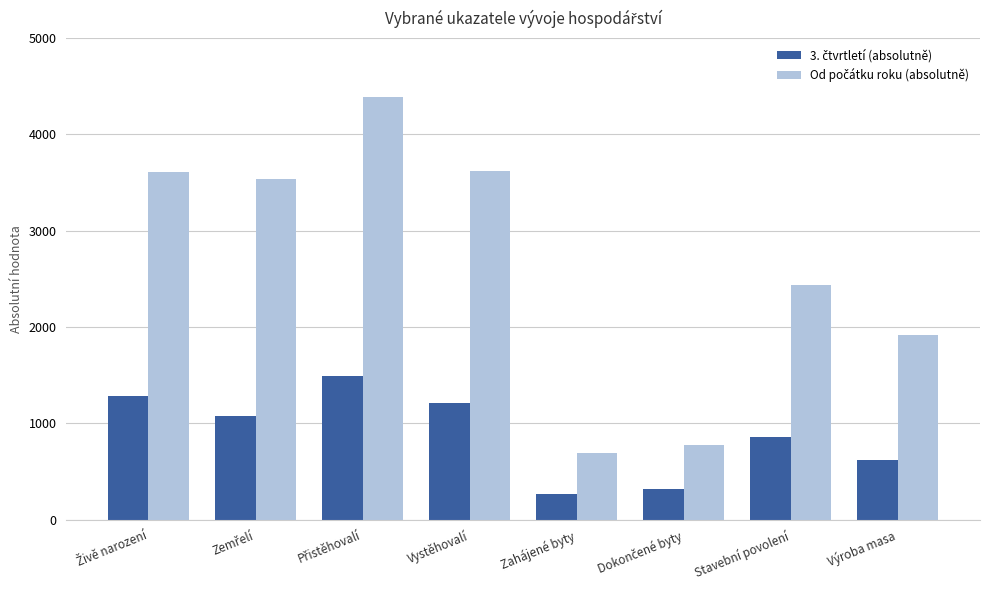

How many bars are there in each group?

2